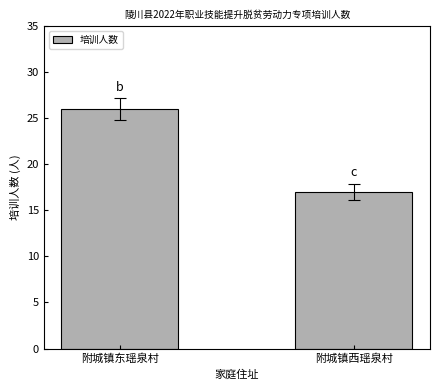

What is the change in value from 附城镇东瑶泉村 to 附城镇西瑶泉村?

-9